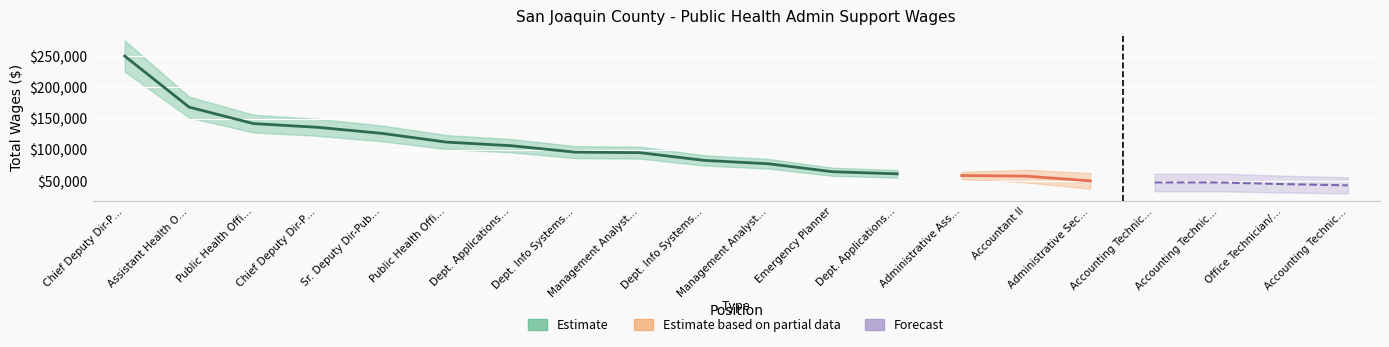

True or false: there are more than 1 points higher than both neighbors.

False